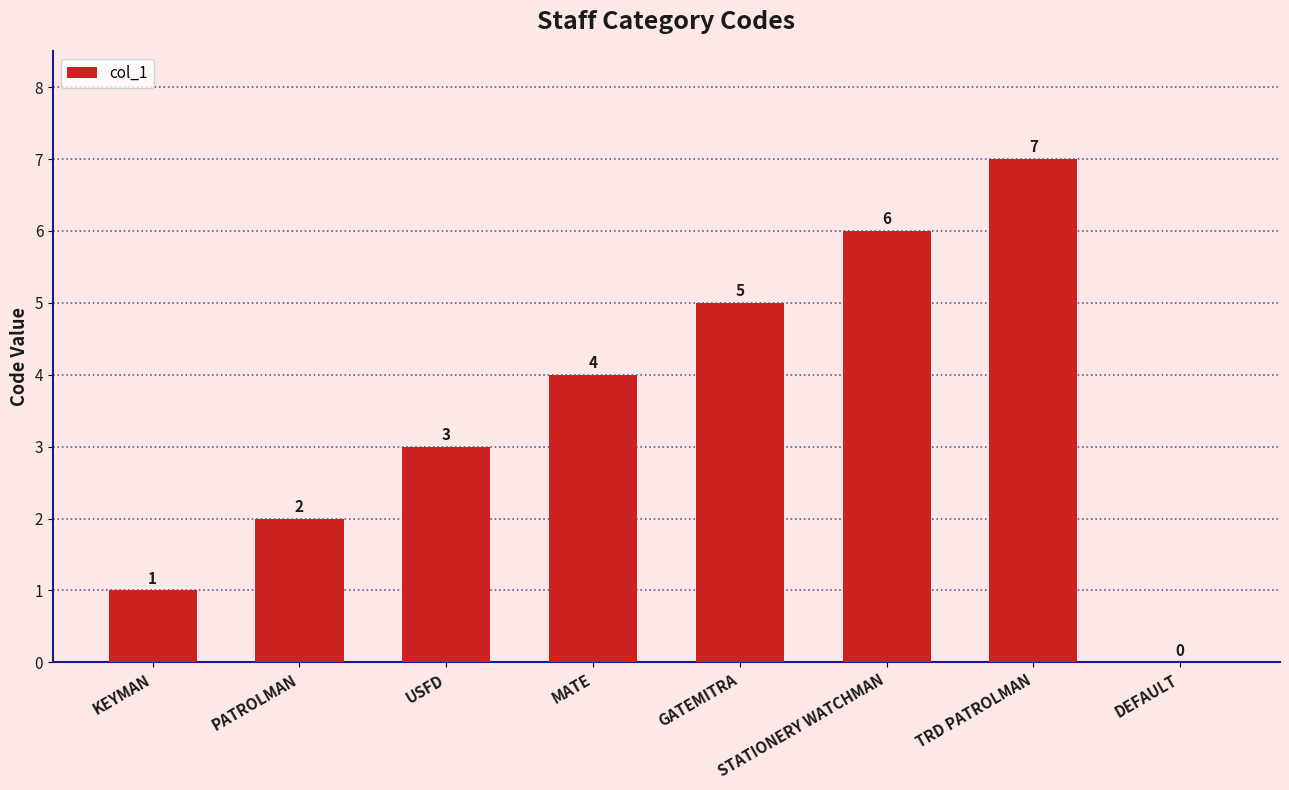

How many distinct data groups are displayed?

1